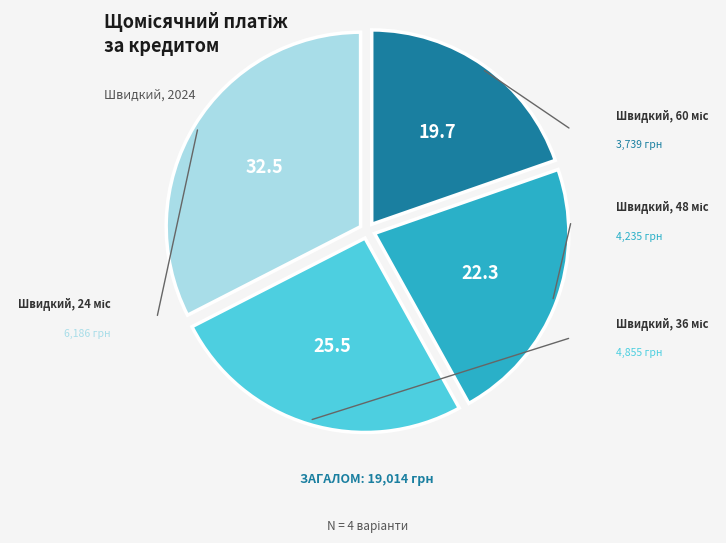

Which has a higher value, Швидкий, 48 міс or Швидкий, 24 міс?

Швидкий, 24 міс